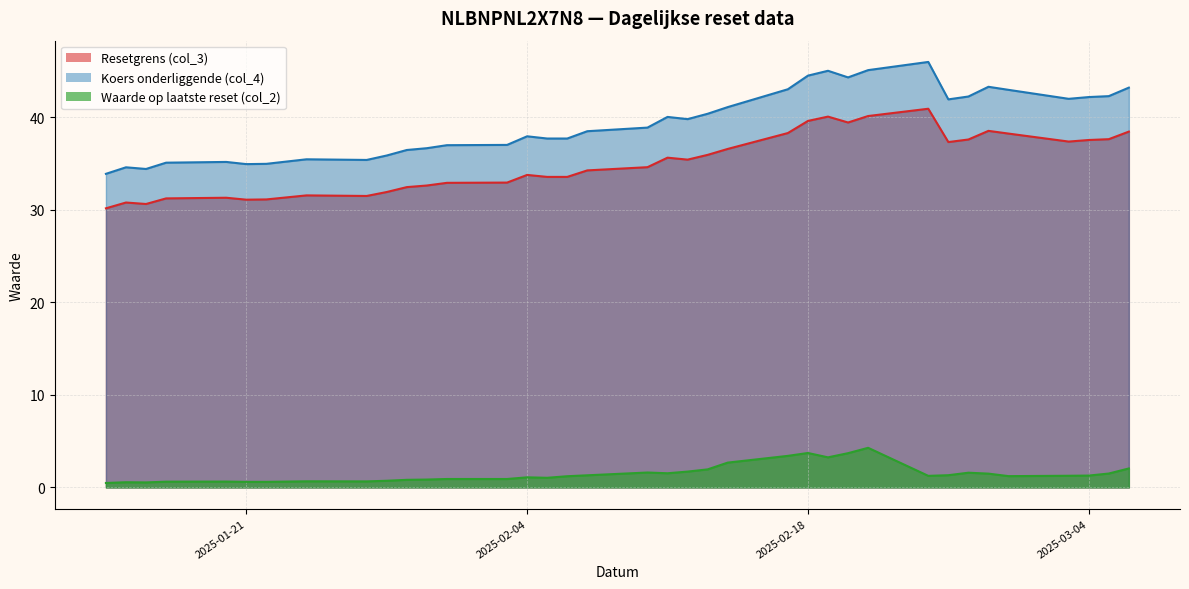

What value does the Resetgrens (col_3) series have at 2025-01-29?

32.4